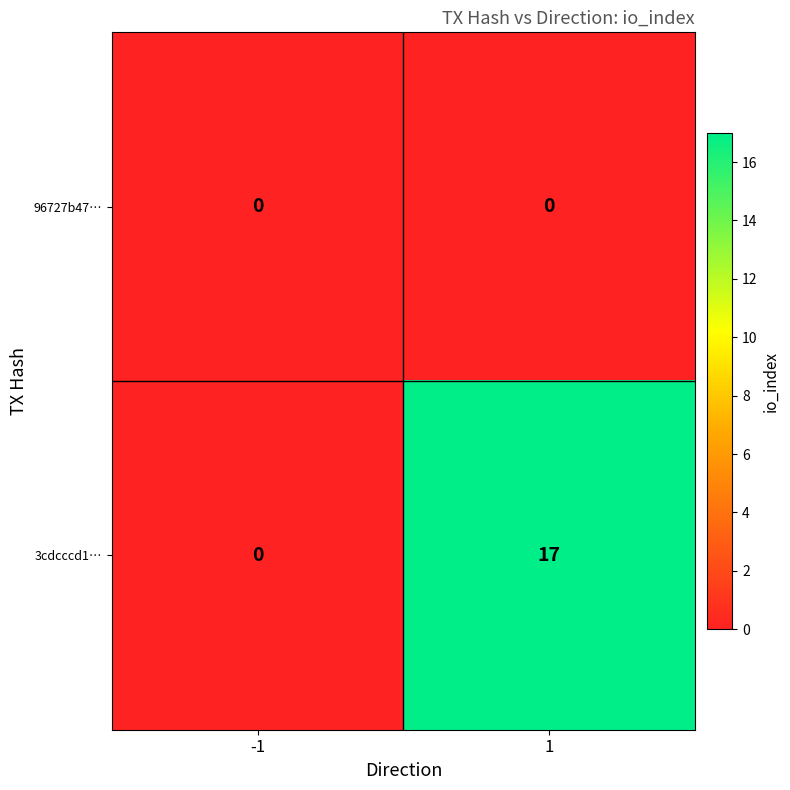

What is the difference between the 3cdcccd1… values at -1 and 1?

17